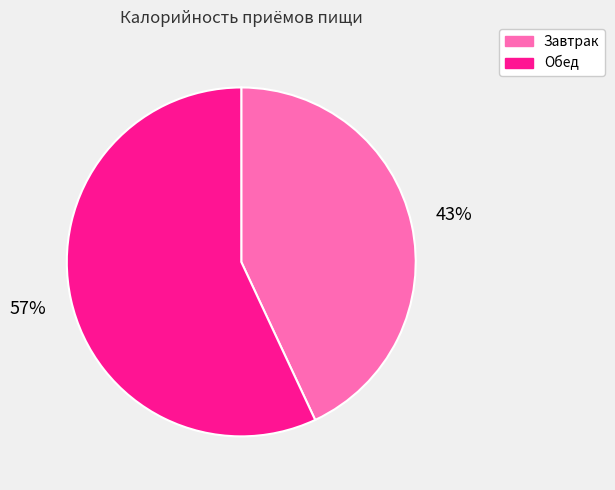

How many segments does this pie chart have?

2